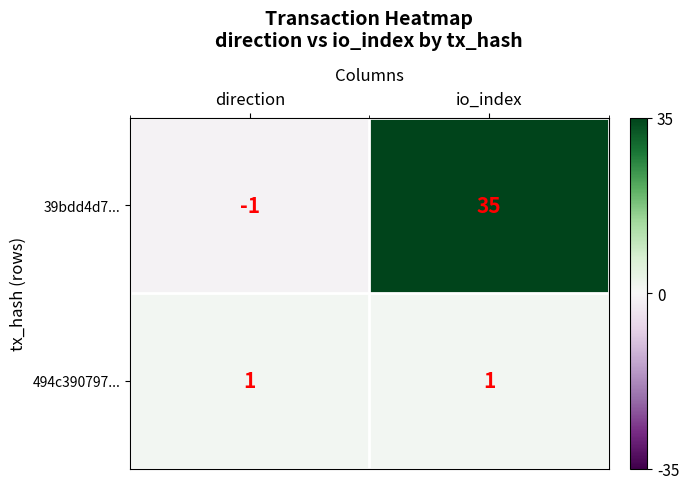

The value of 494c390797... at io_index is 1. True or false?

True